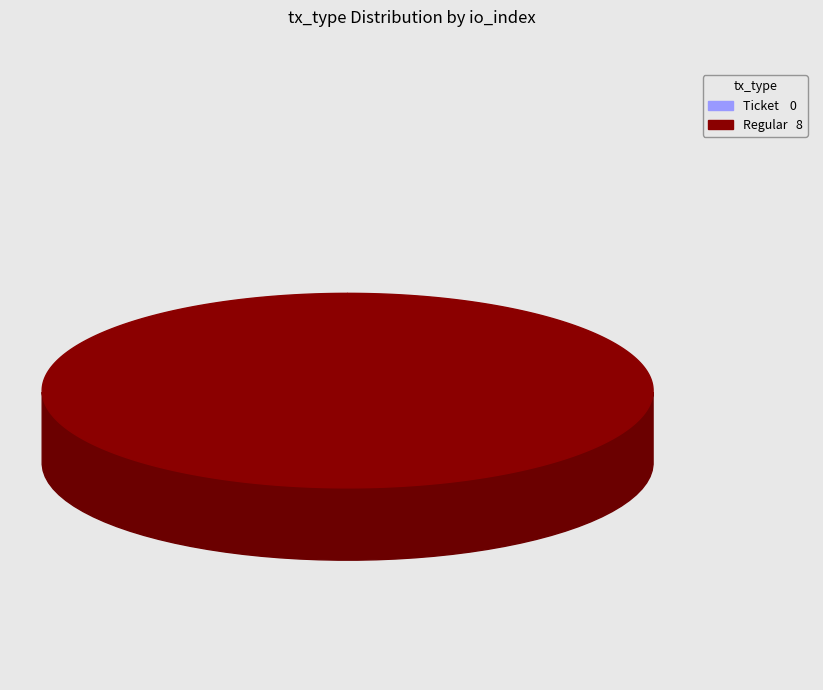

How many slices are in this pie chart?

2